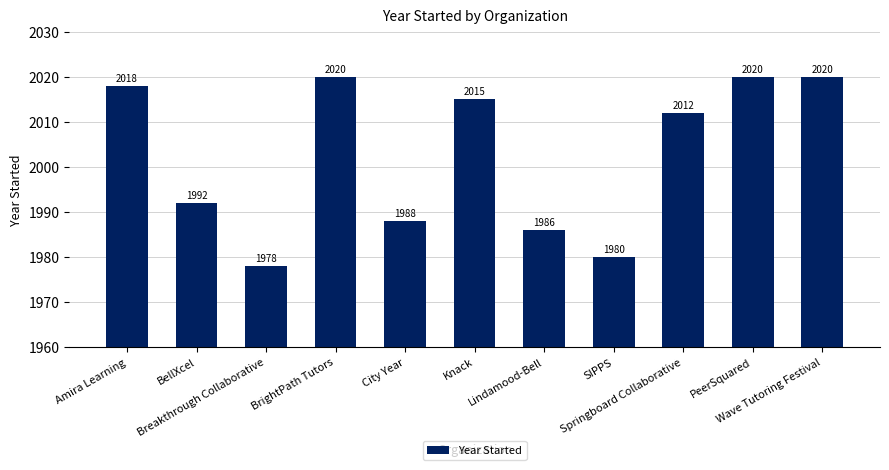

What position from the left is Lindamood-Bell?

7